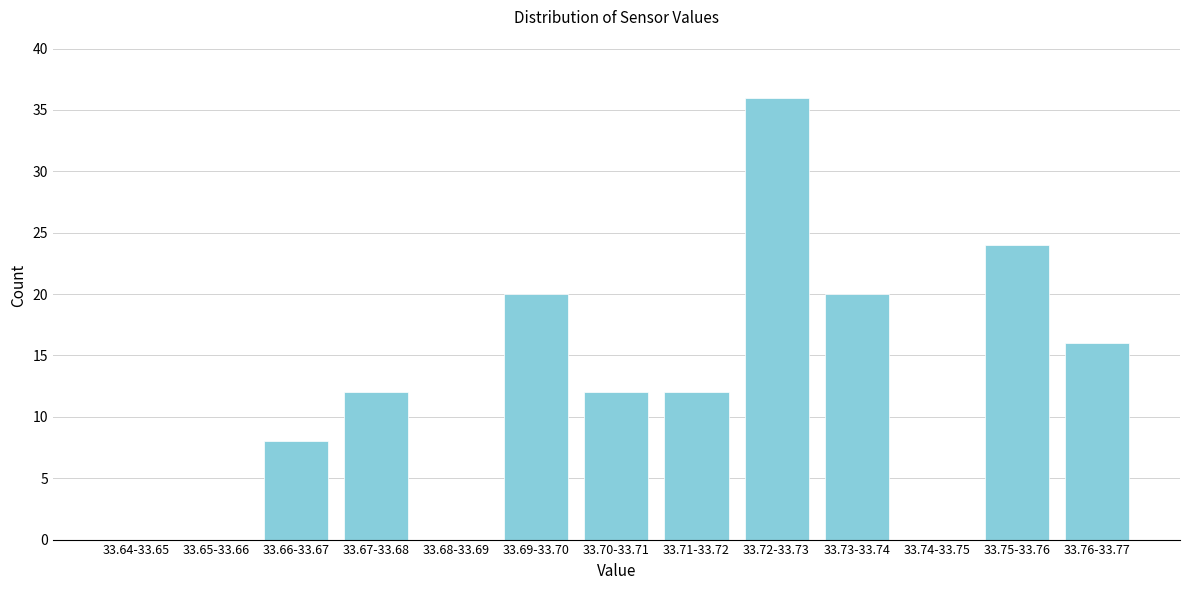

Reading left to right, extract all data points from this chart.

33.64-33.65=0	33.65-33.66=0	33.66-33.67=8	33.67-33.68=12	33.68-33.69=0	33.69-33.70=20	33.70-33.71=12	33.71-33.72=12	33.72-33.73=36	33.73-33.74=20	33.74-33.75=0	33.75-33.76=24	33.76-33.77=16